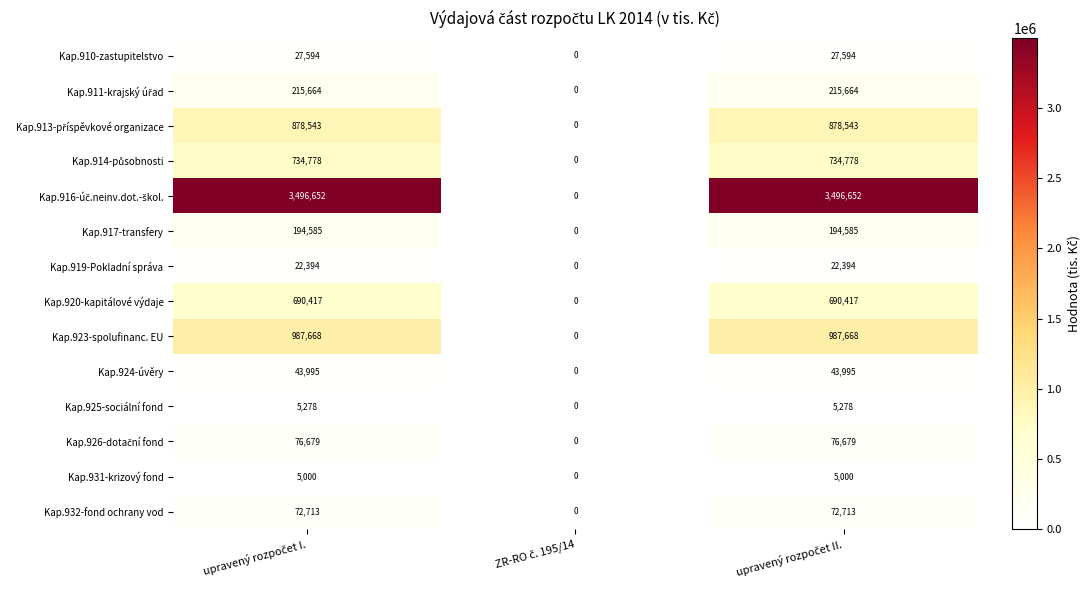

What is the highest value of the Kap.917-transfery series?

194585